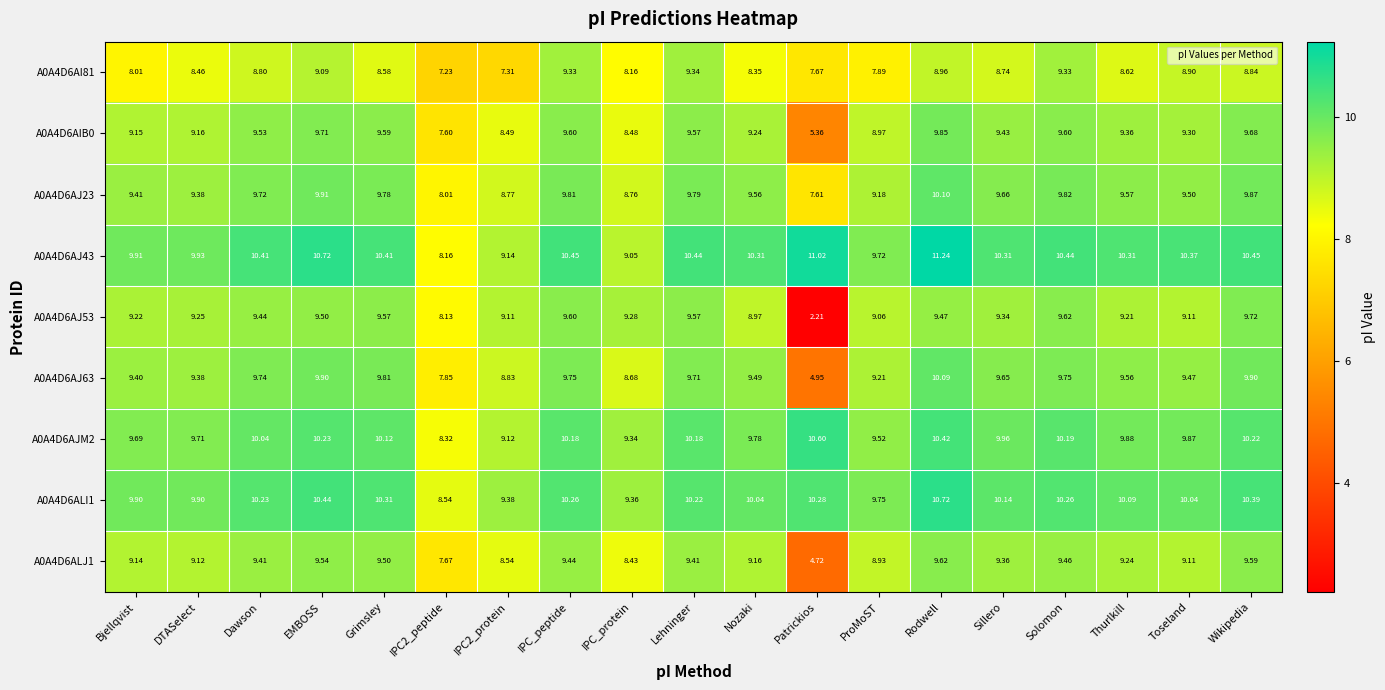

Where is A0A4D6ALI1 nearest to the value 9?

IPC_protein